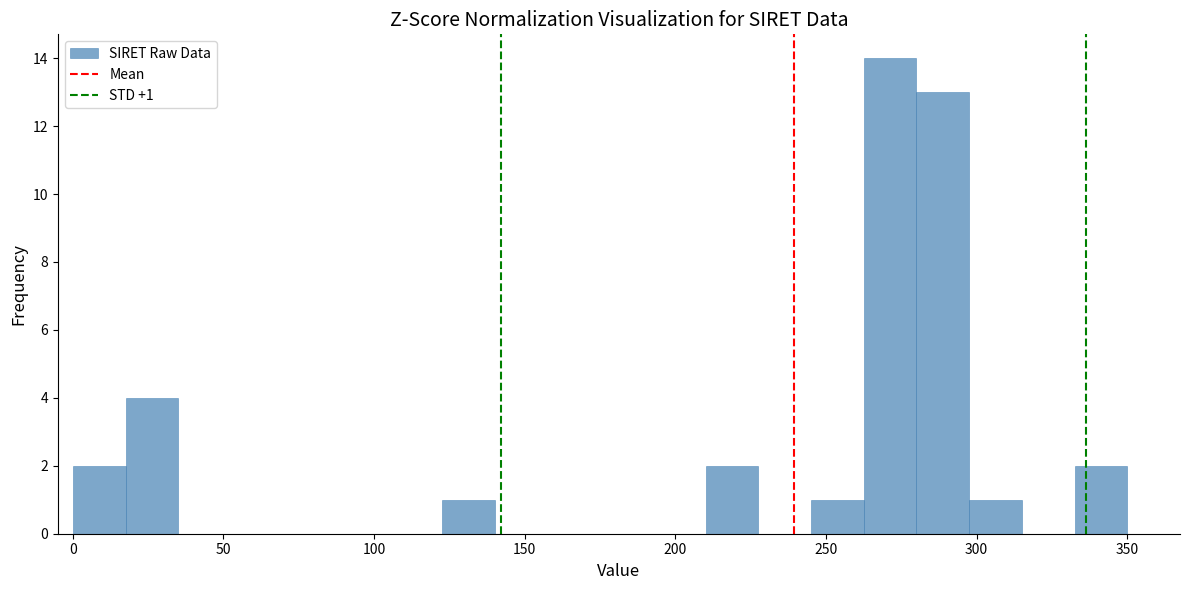

Around what value on the x-axis is the tallest bar? Give the approximate position of its centre, as read against the axis.

270